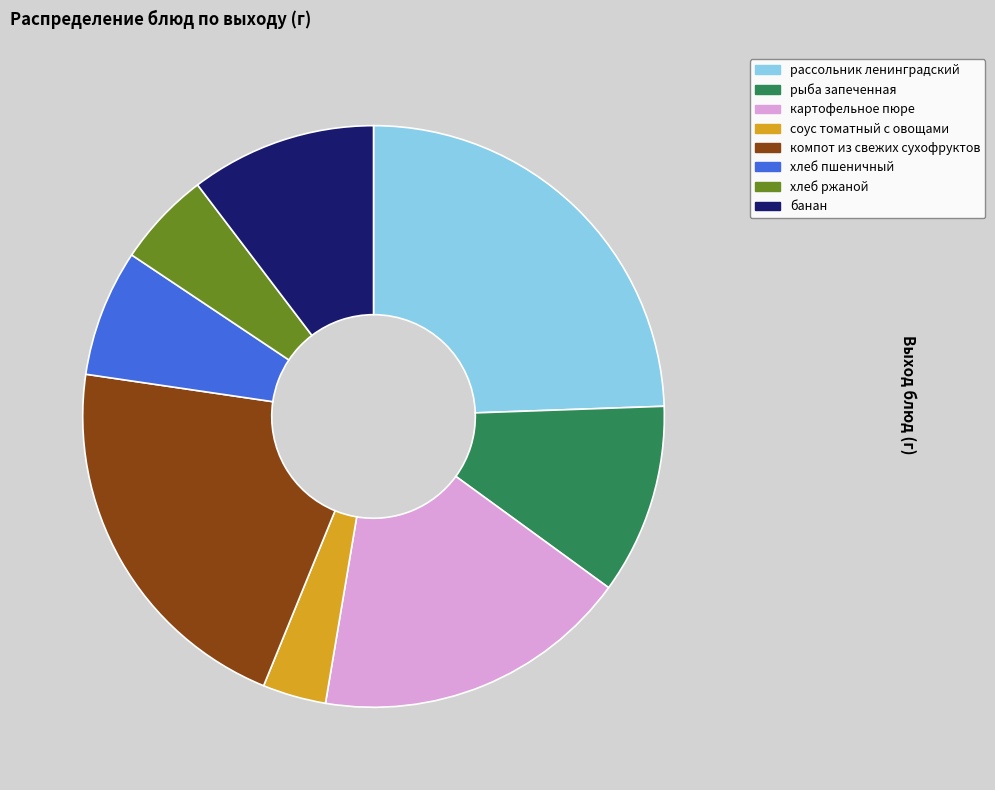

Does any single category account for the majority?

No